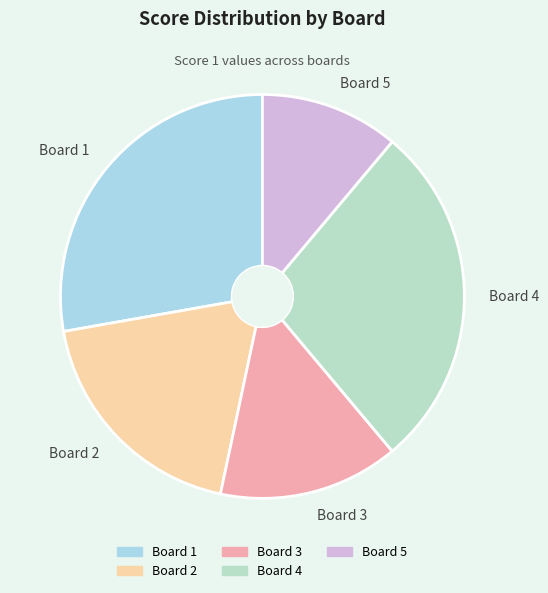

What is the ratio of the value at Board 3 to the value at Board 2?

0.8